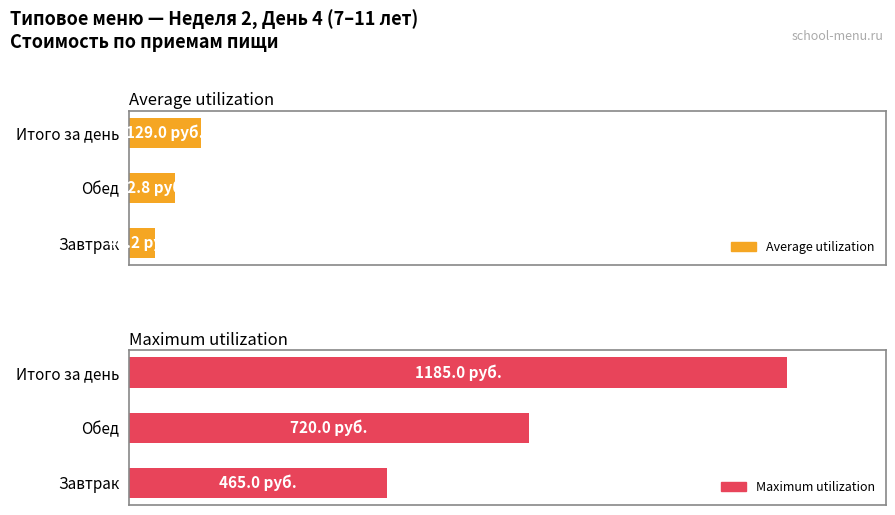

How many bars are there in total?

6